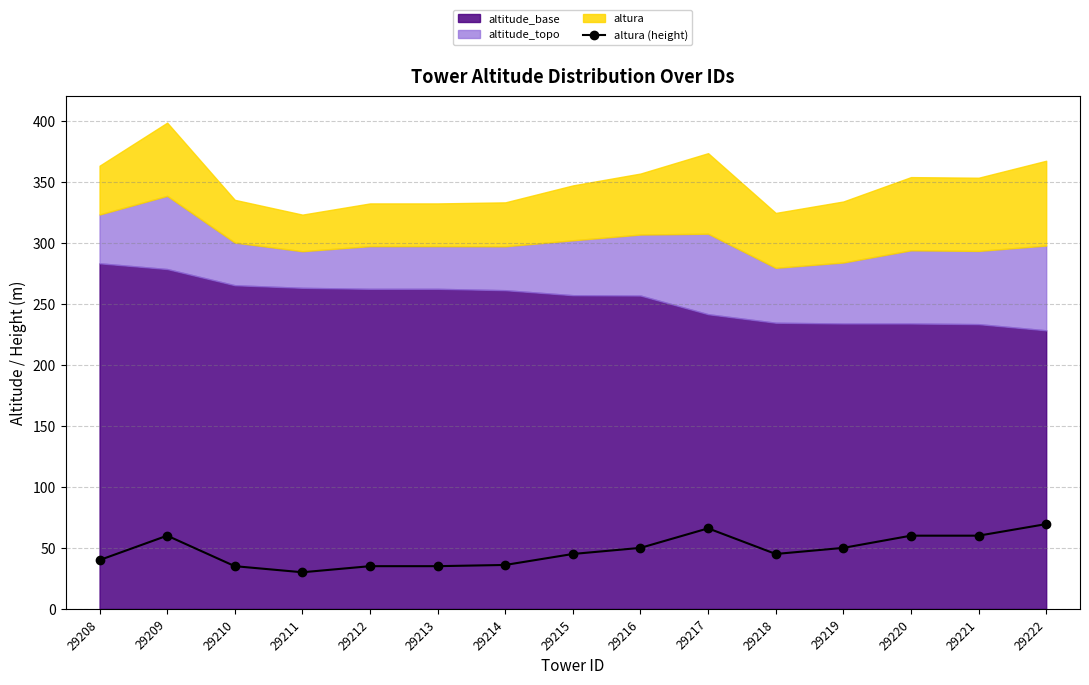

Does the chart have visible grid lines?

Yes